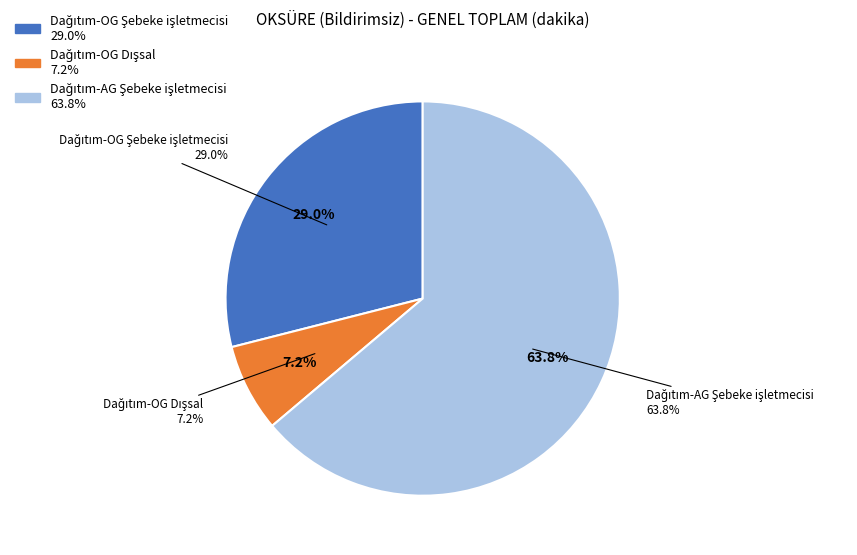

Count the number of slices in the pie.

3